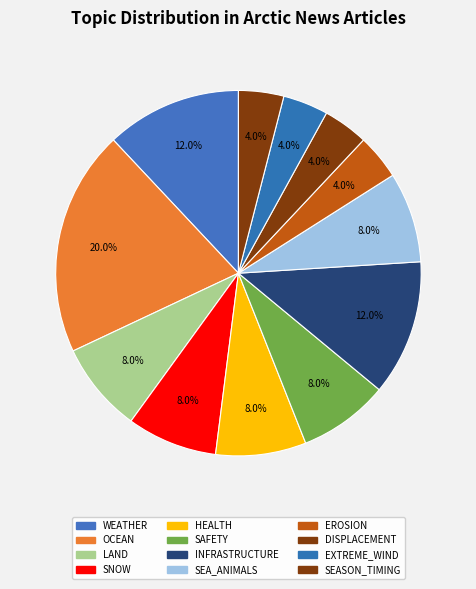

How many segments does this pie chart have?

12